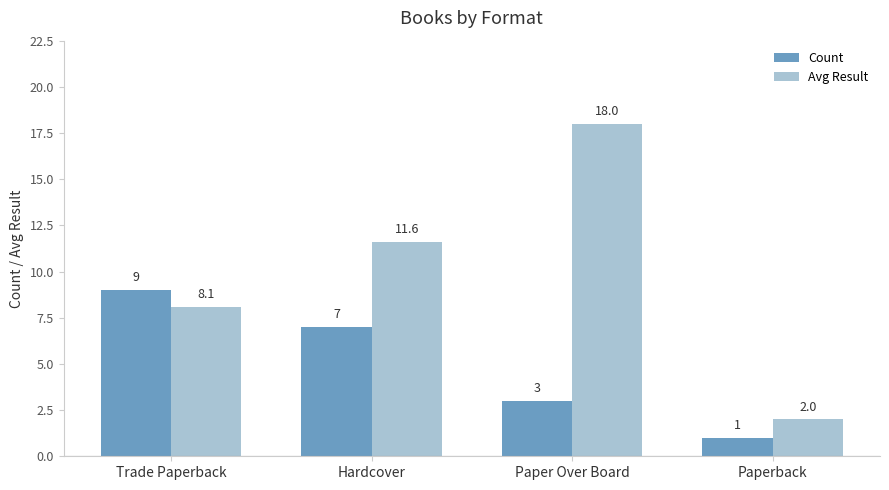

Is it true that Avg Result equals 18.0 at Paper Over Board?

True